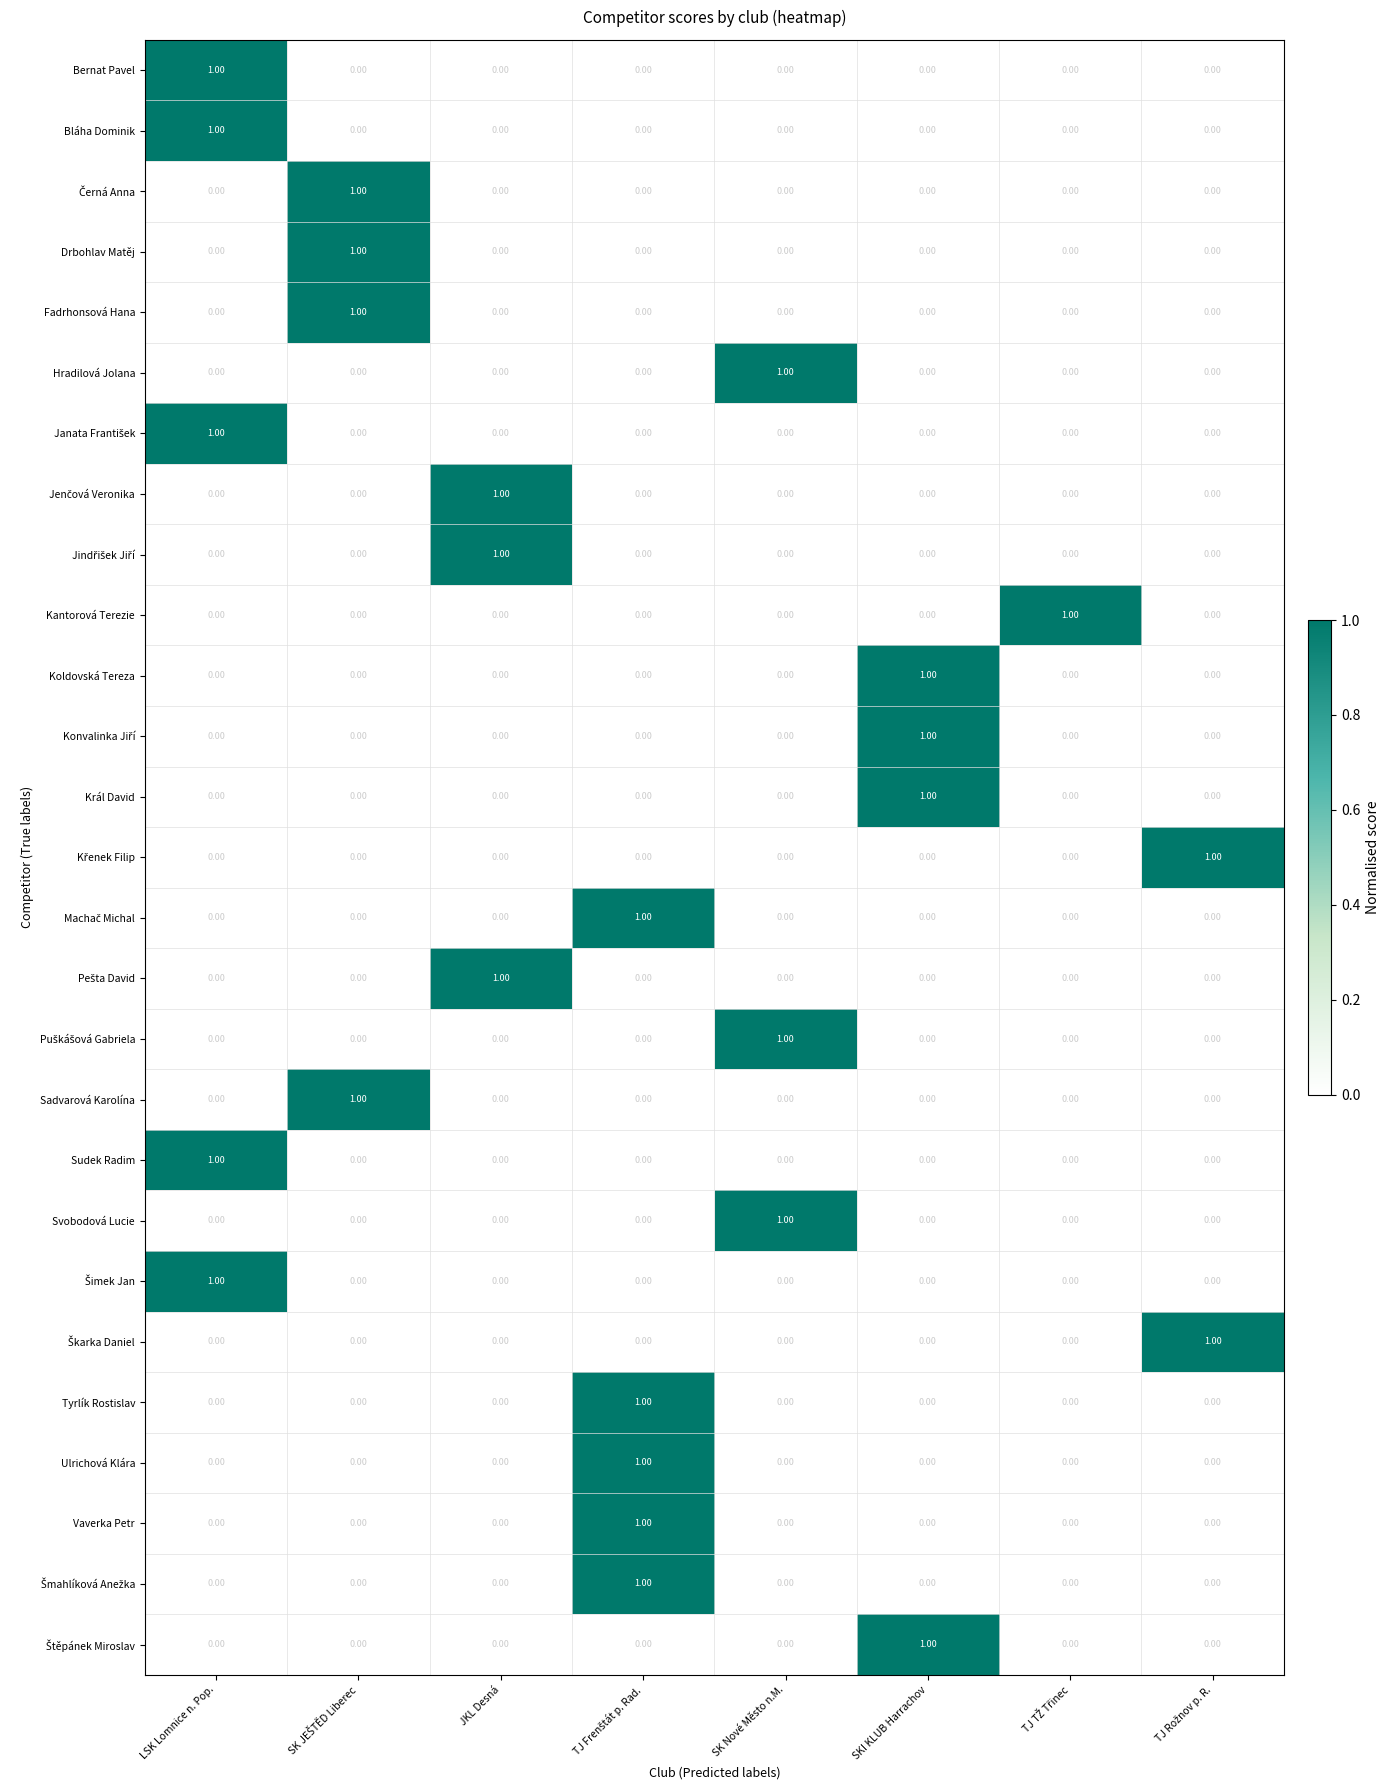

At which label does Bláha Dominik reach its peak?

LSK Lomnice n. Pop.